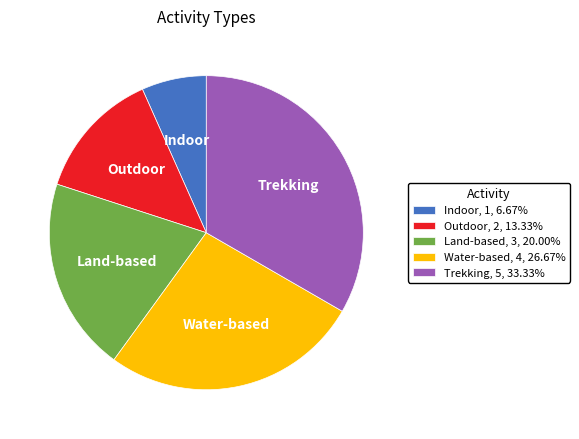

What is the smallest slice in the pie chart?

Indoor